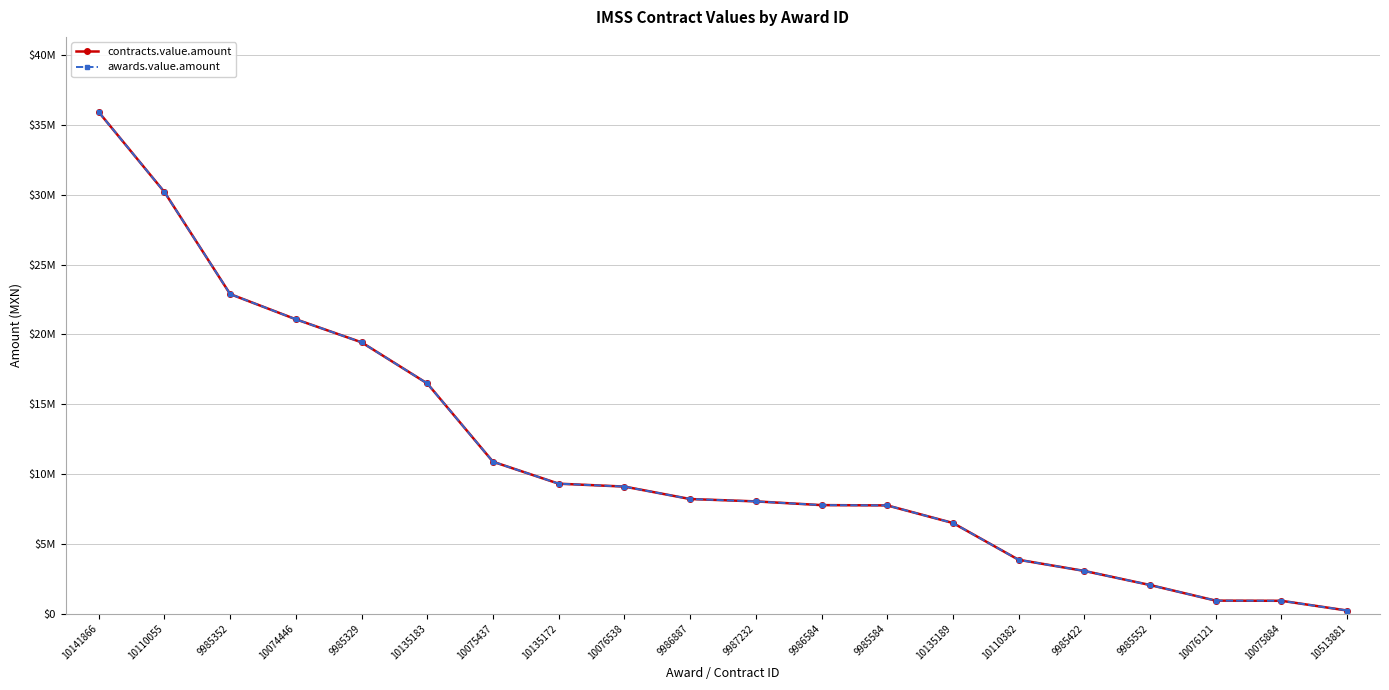

The contracts.value.amount series shows 2421045.7 at 9985584. True or false?

False